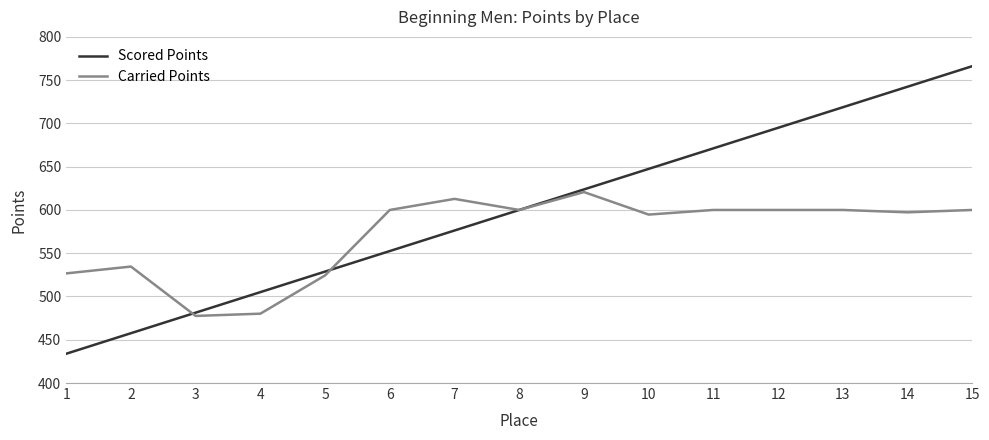

The value of Carried Points at 4 is 674.5. True or false?

False